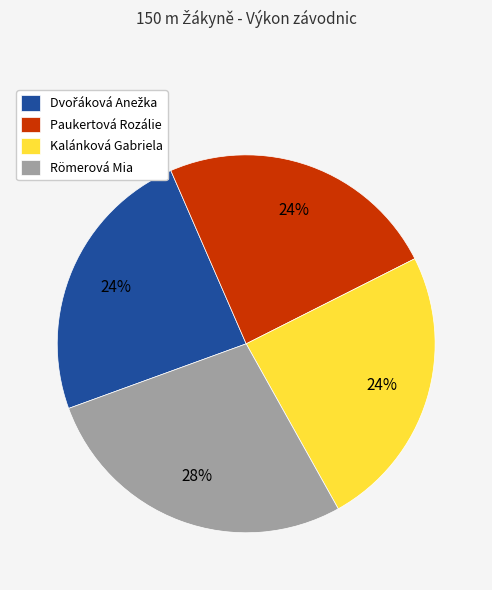

Count the number of slices in the pie.

4